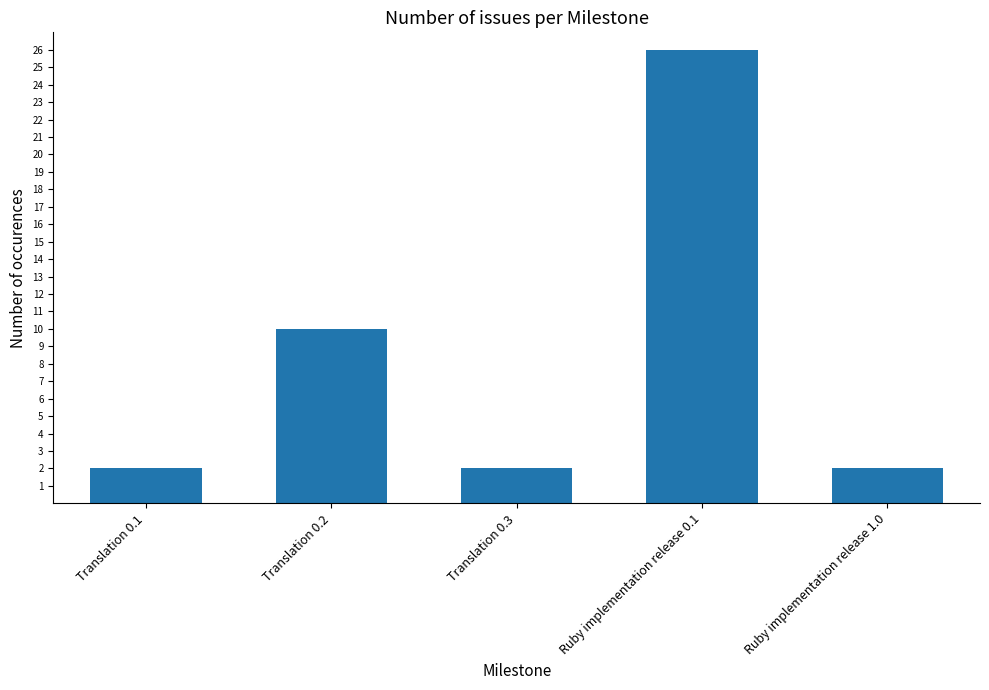

Between Ruby implementation release 1.0 and Translation 0.2, which is larger?

Translation 0.2